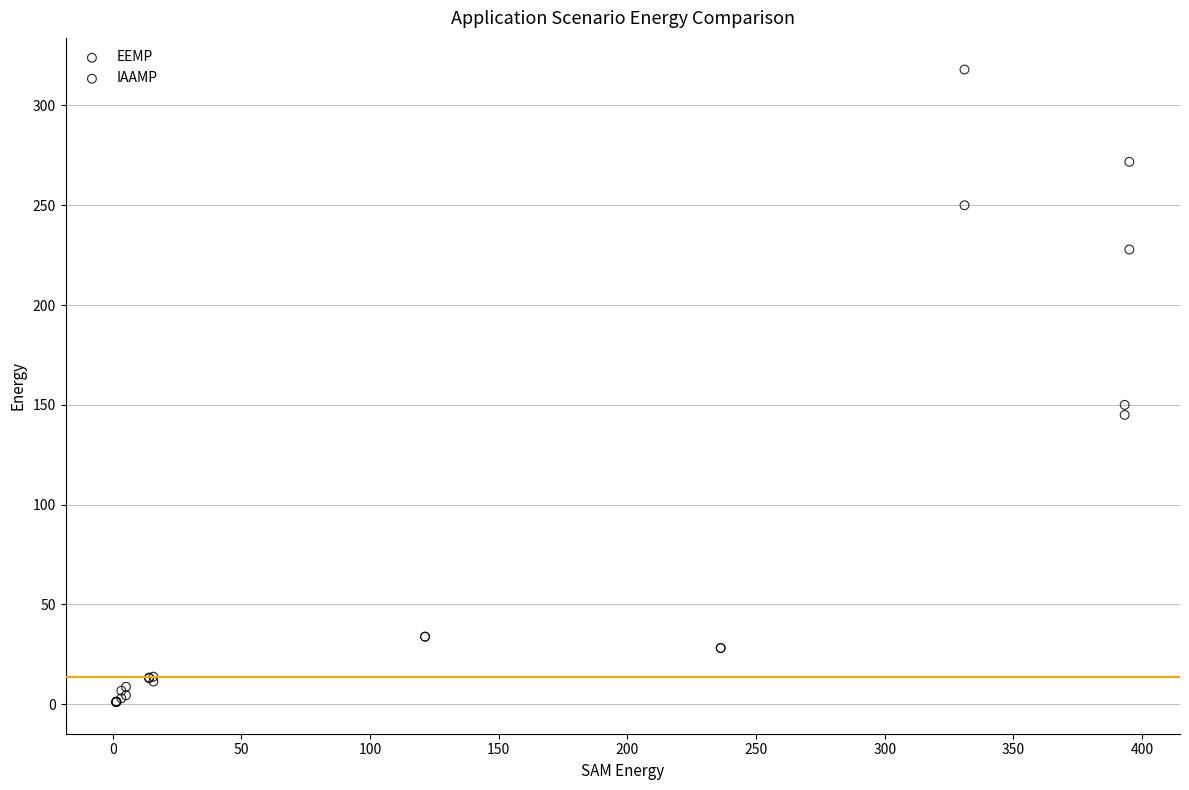

Across all series, what Y value is closest to 159?

150.0